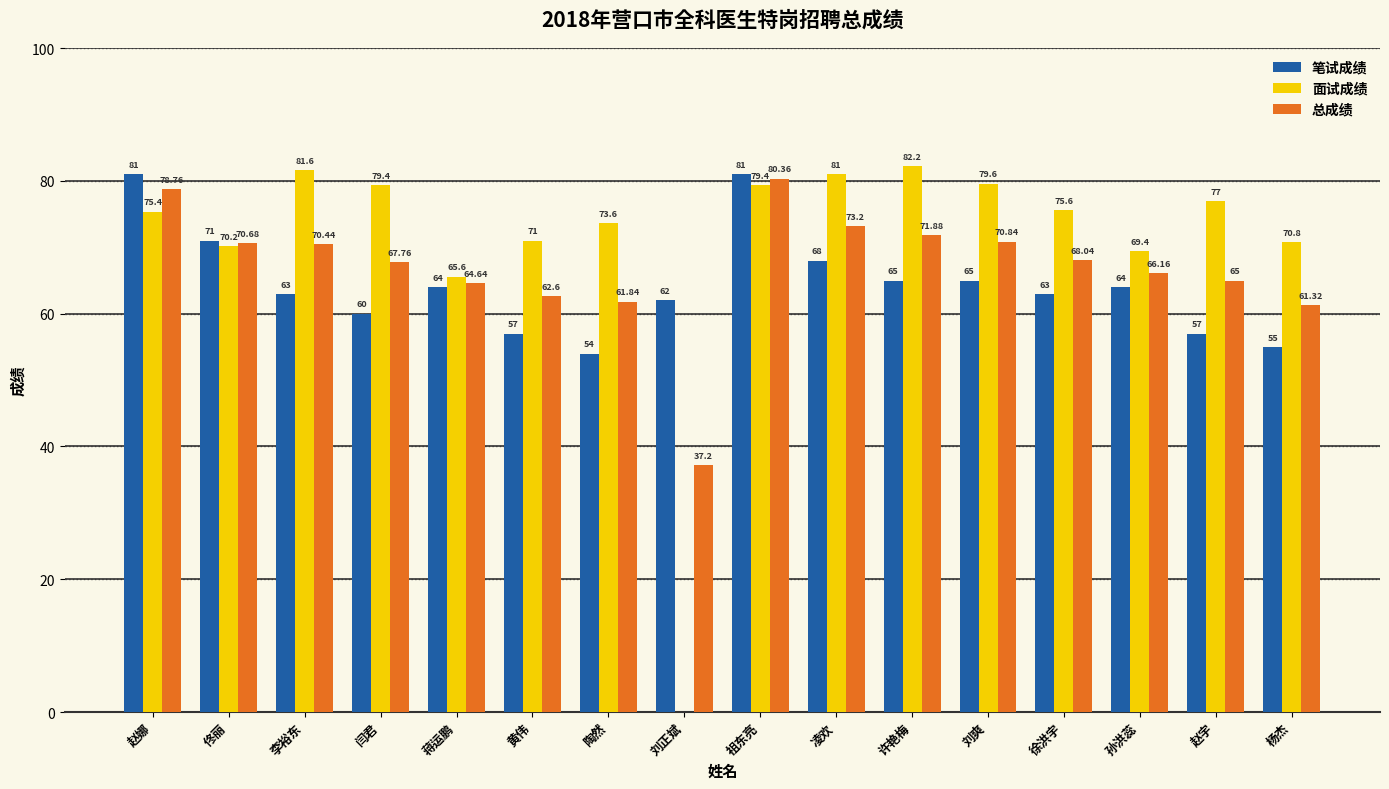

How many categories are shown in the chart?

16